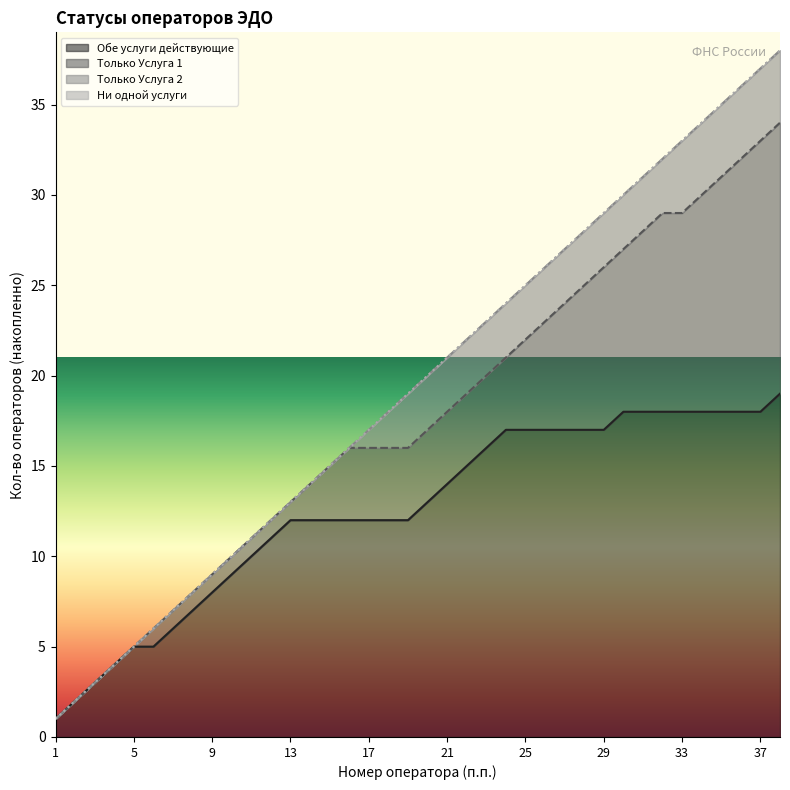

What is the value of the действующий (Услуга 2) point at the 17th from the left?

17